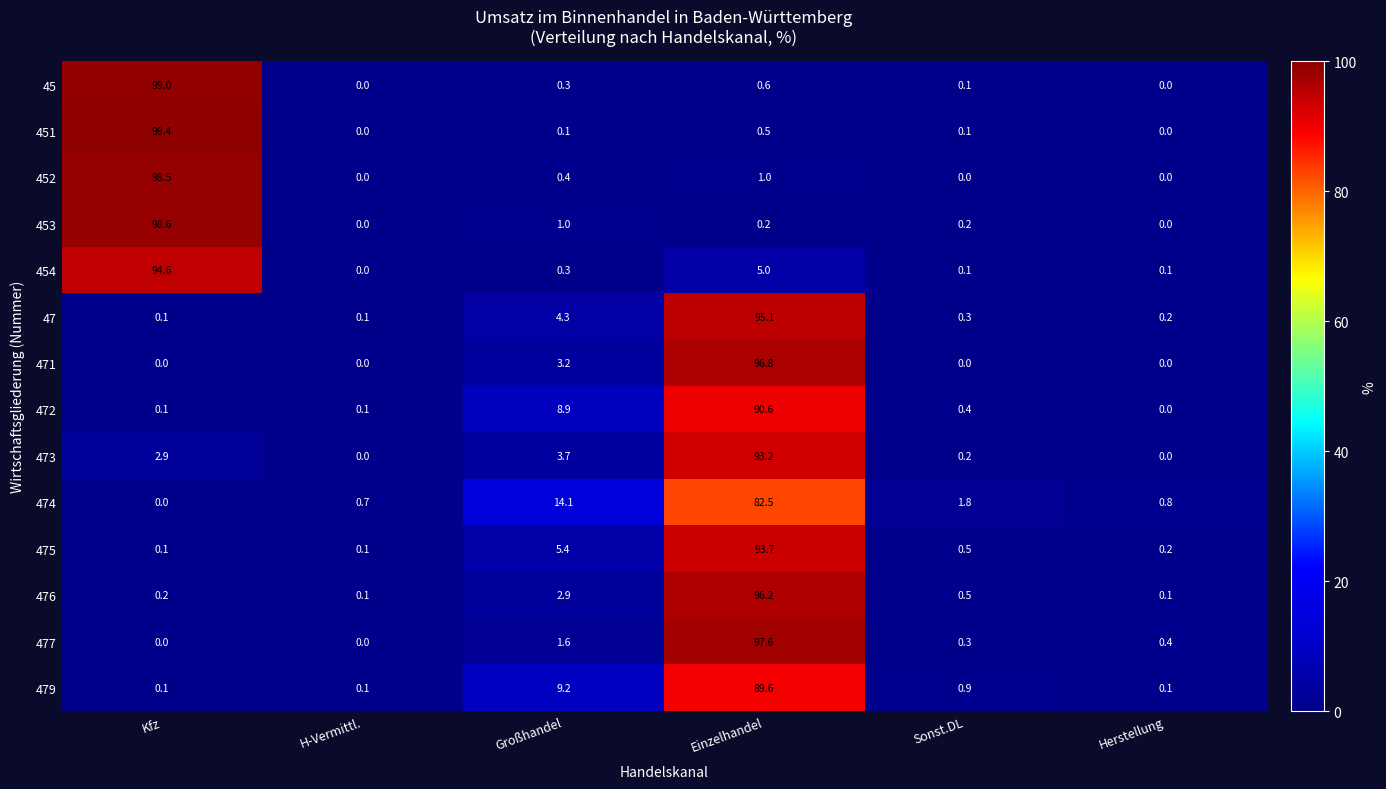

How many distinct data groups are displayed?

14